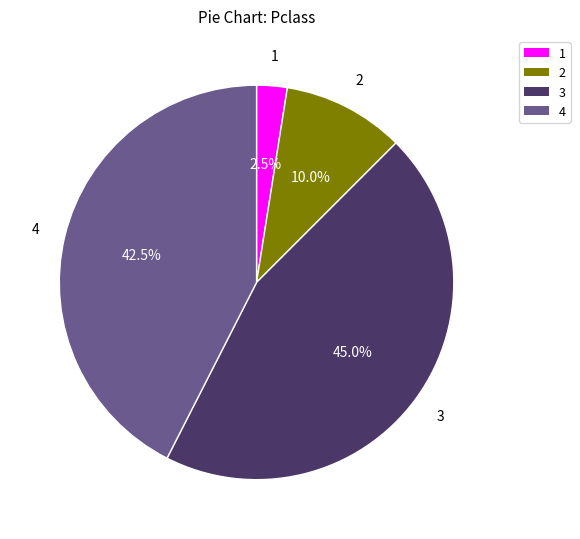

Is there any slice that represents more than half of the pie?

No